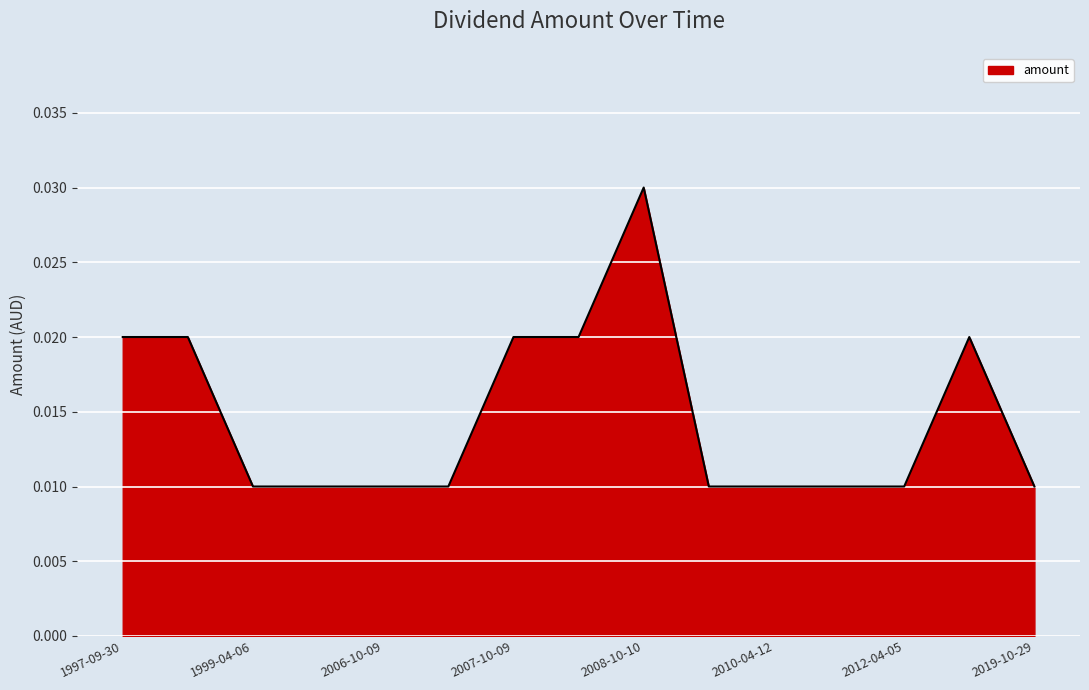

How many lines are shown in the chart?

1